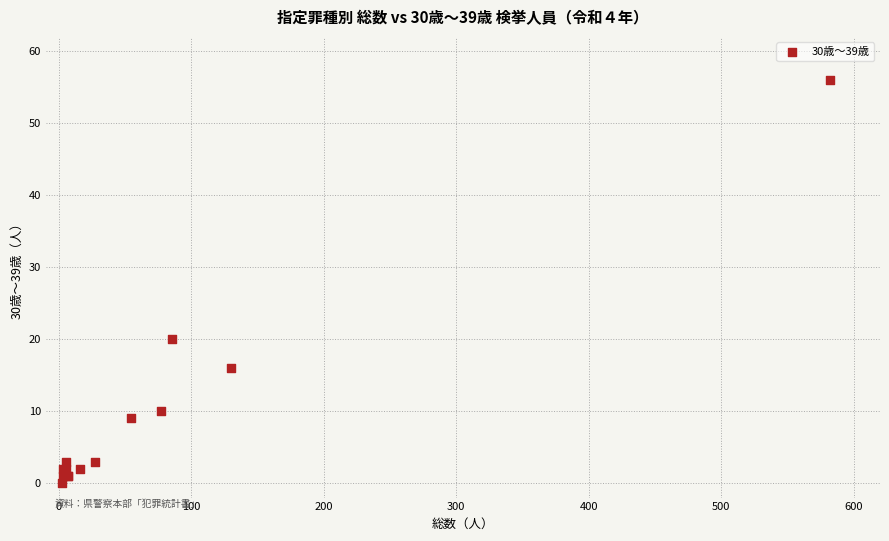

What Y value in the scatter plot is closest to 28?

20